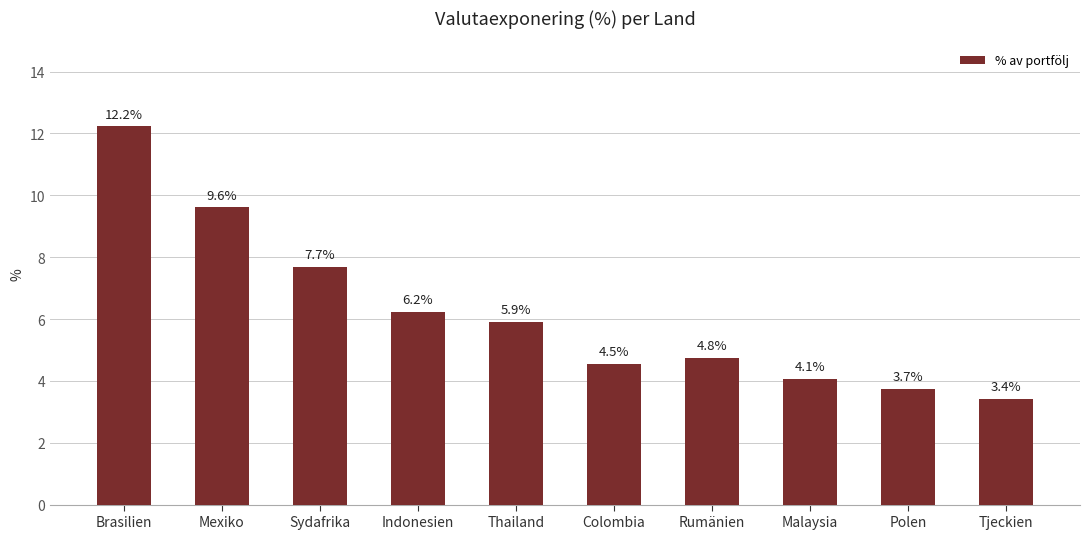

What is the difference between the maximum and minimum values?

8.8